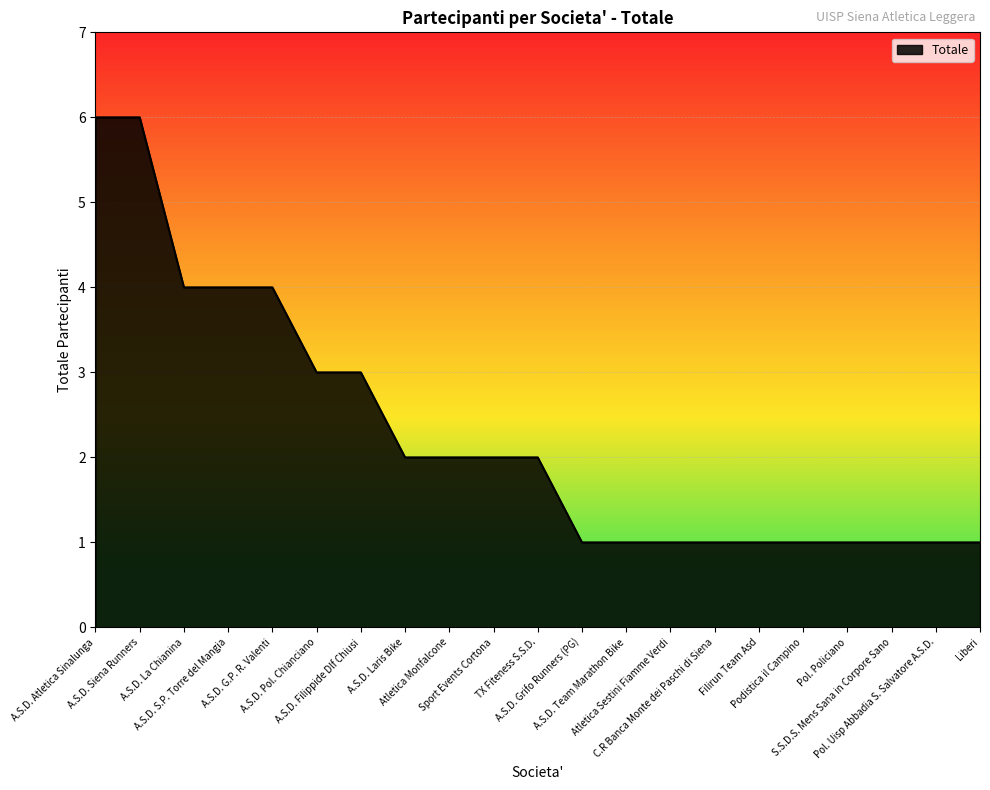

What position from the right is A.S.D. Siena Runners?

20